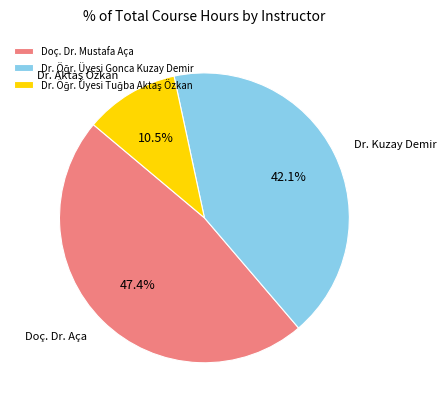

Is there a majority slice in this chart?

No